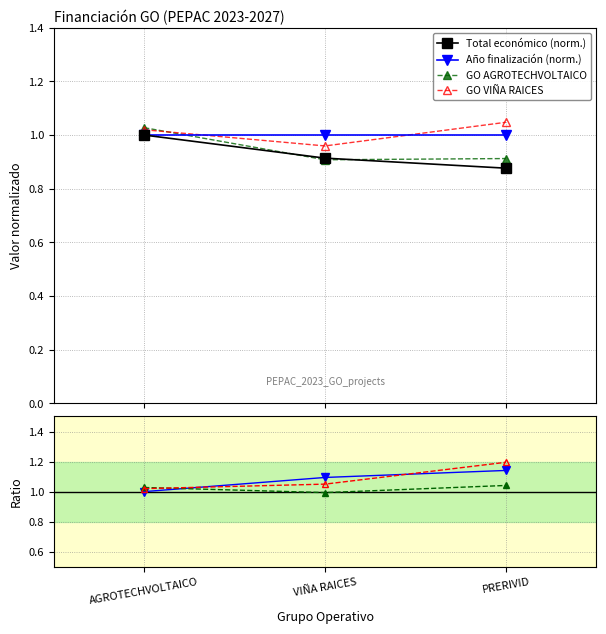

The GO VIÑA RAICES series shows 0.4 at VIÑA RAICES. True or false?

False